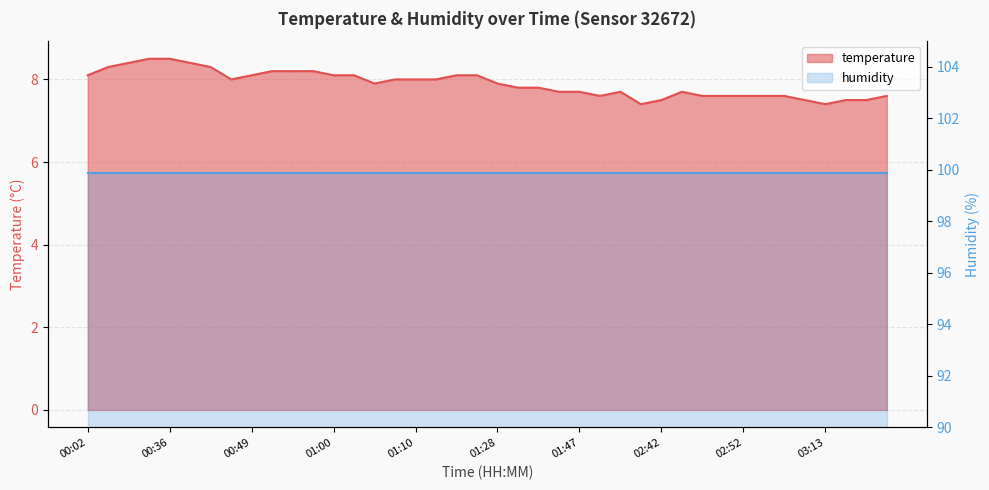

What is the minimum value shown in the chart?

7.4